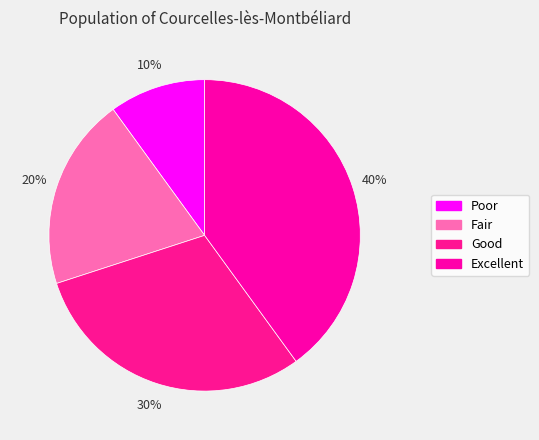

How much of the chart is everything except Excellent?

60.0%